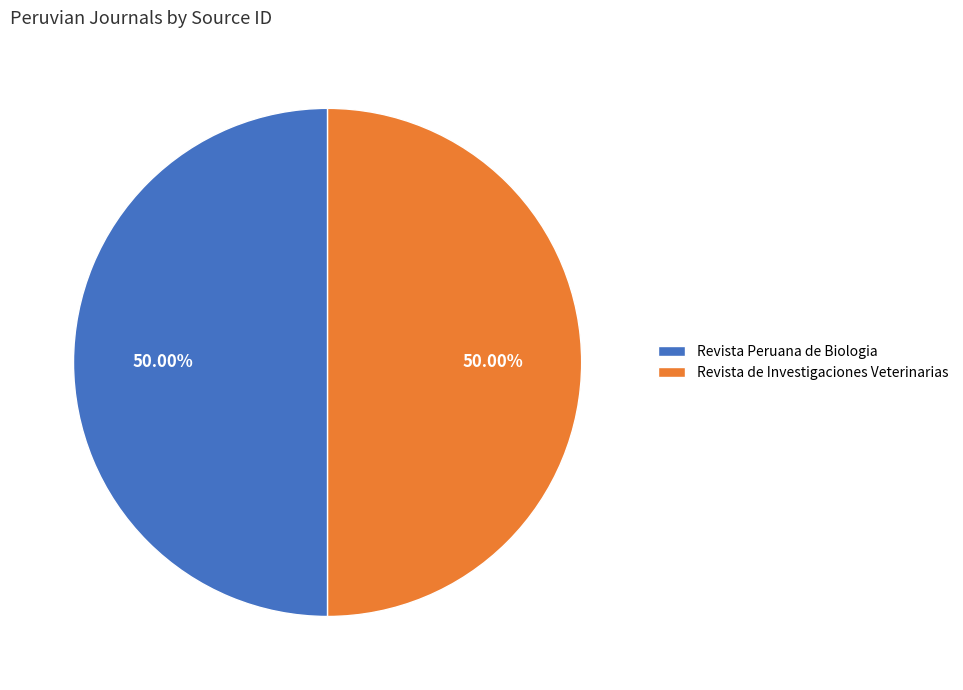

To the nearest percent, what is the combined percentage of Revista Peruana de Biologia and Revista de Investigaciones Veterinarias?

100%